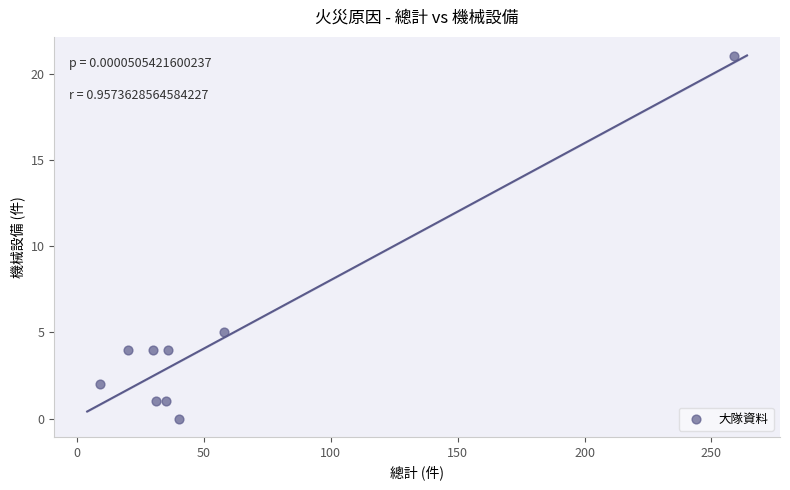

What is the average X value?

58